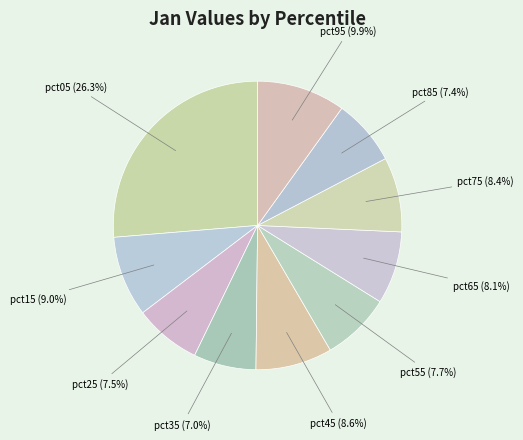

Which slice is the largest?

pct05